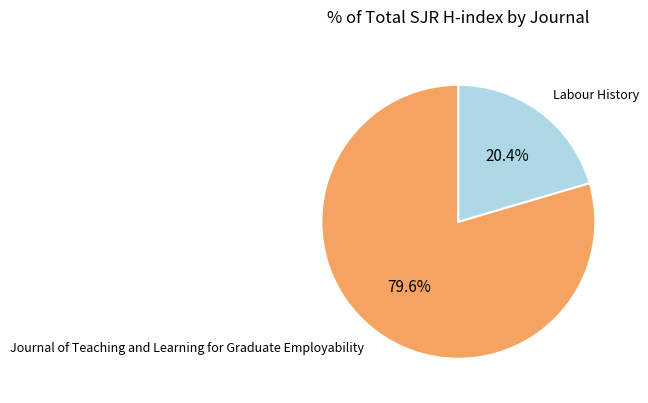

Is there a majority slice in this chart?

Yes